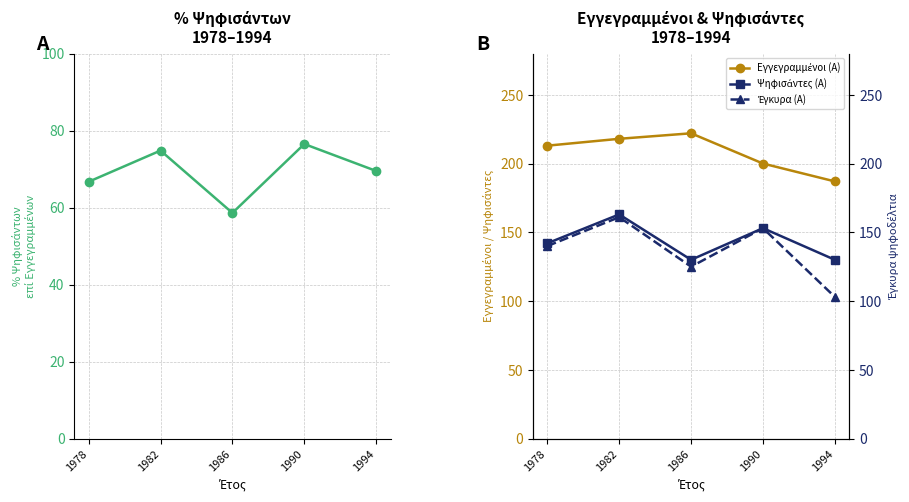

The value of Εγγεγραμμένοι (Α) at 1986 is 222.0. True or false?

True